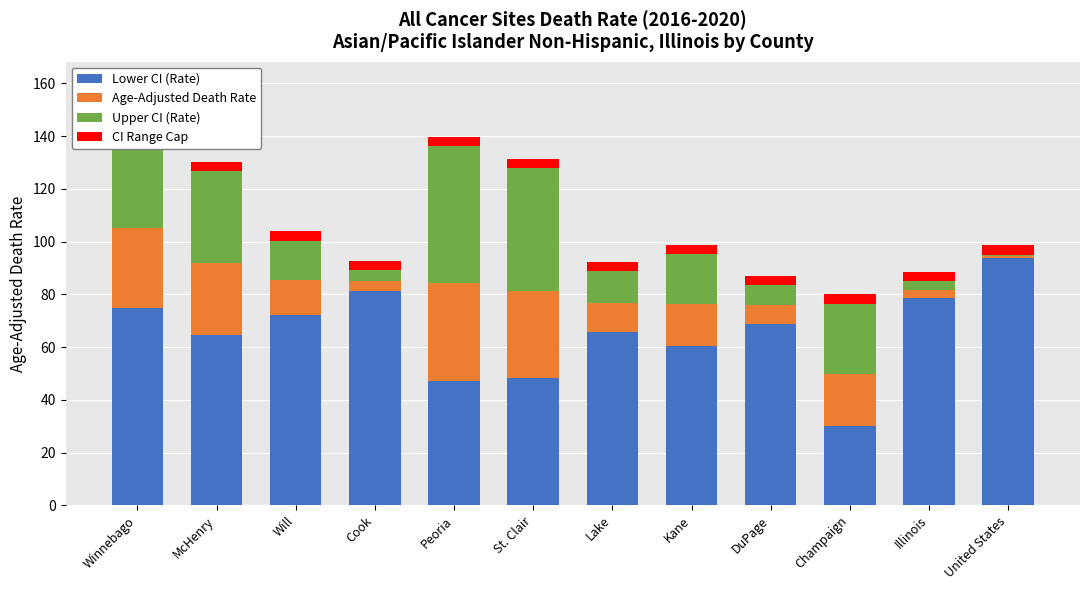

What are all the series names shown in the legend?

Lower CI (Rate), Age-Adjusted Death Rate, Upper CI (Rate), CI Range Cap